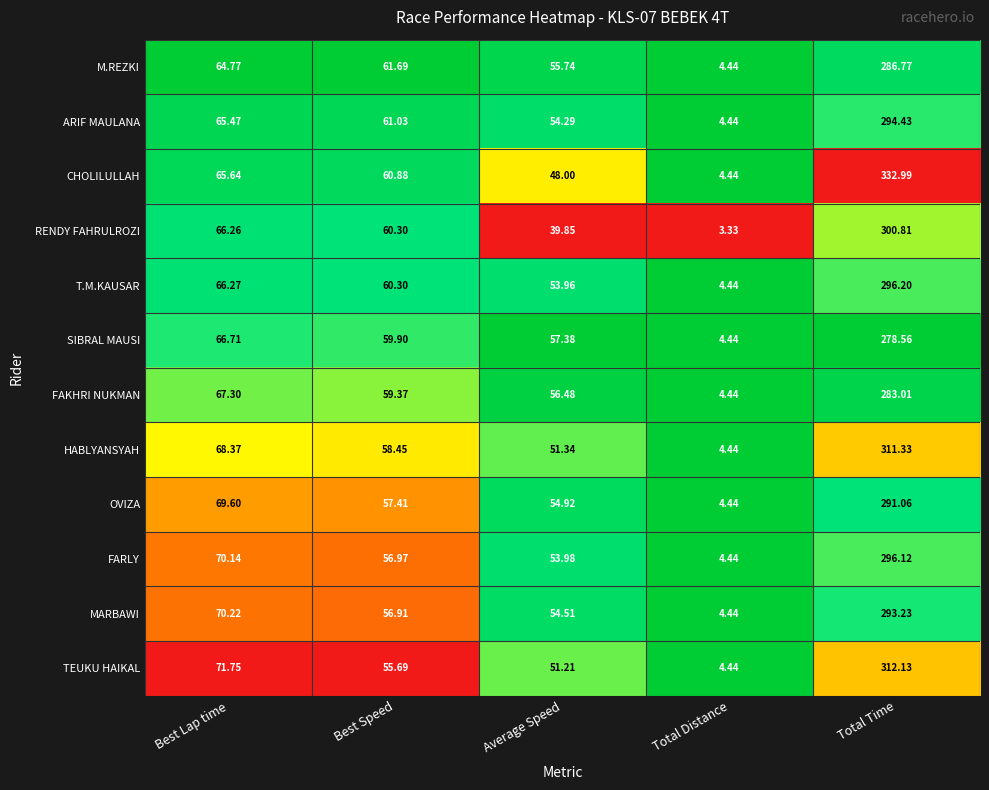

List the series in order of their peak value, highest first.

CHOLILULLAH, TEUKU HAIKAL, HABLYANSYAH, RENDY FAHRULROZI, T.M.KAUSAR, FARLY, ARIF MAULANA, MARBAWI, OVIZA, M.REZKI, FAKHRI NUKMAN, SIBRAL MAUSI